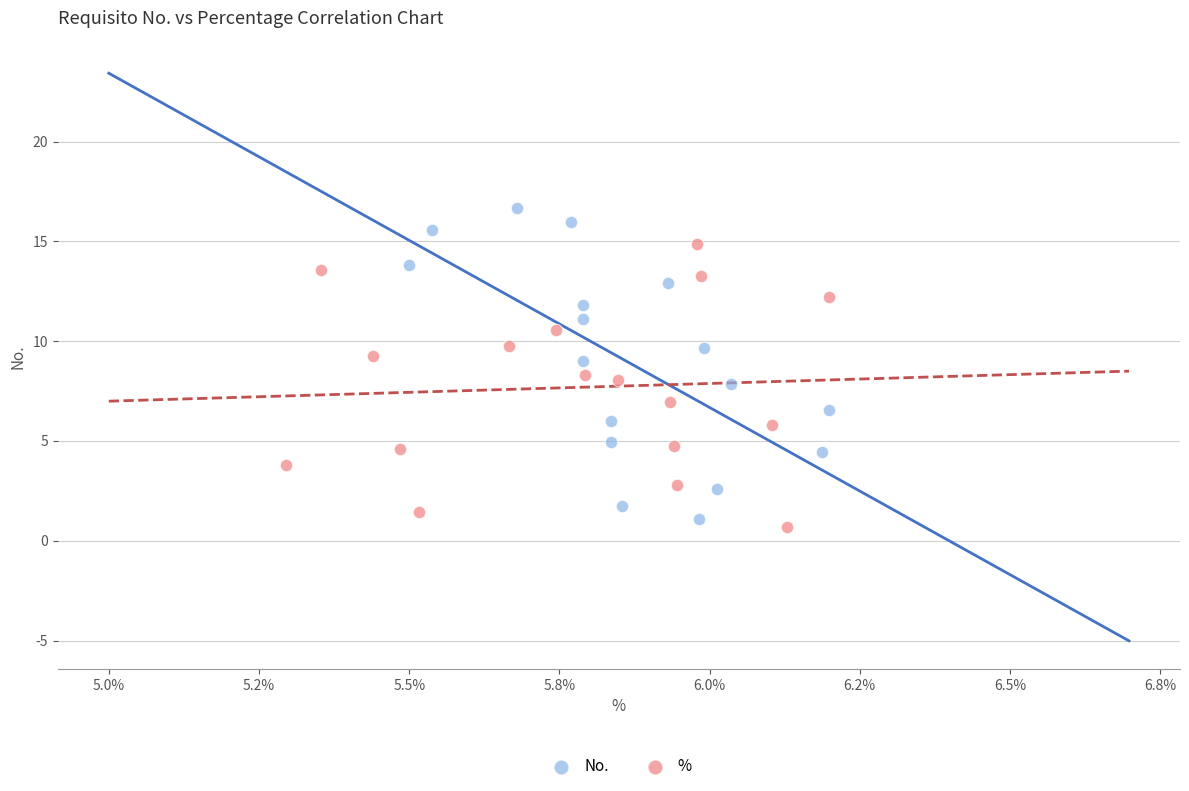

Which series has the widest spread of Y values?

No.